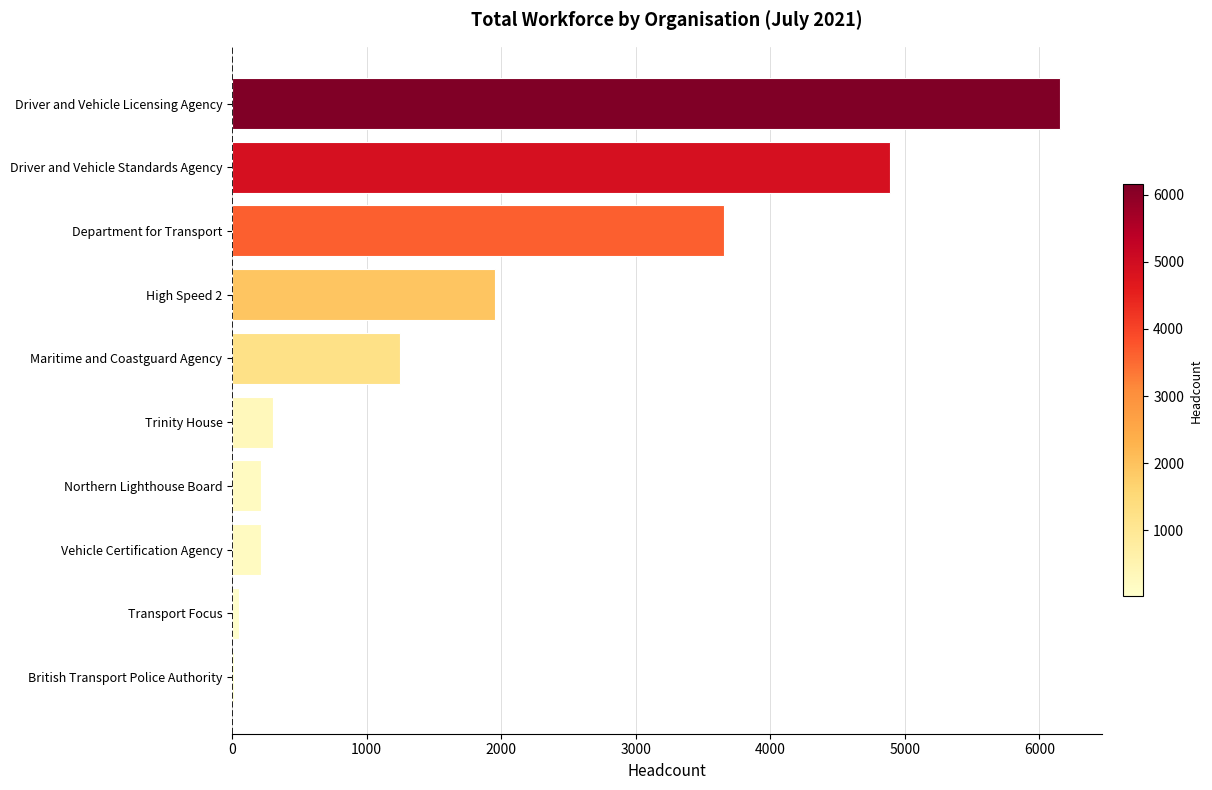

What is the sum of the values at Maritime and Coastguard Agency and Northern Lighthouse Board?

1464